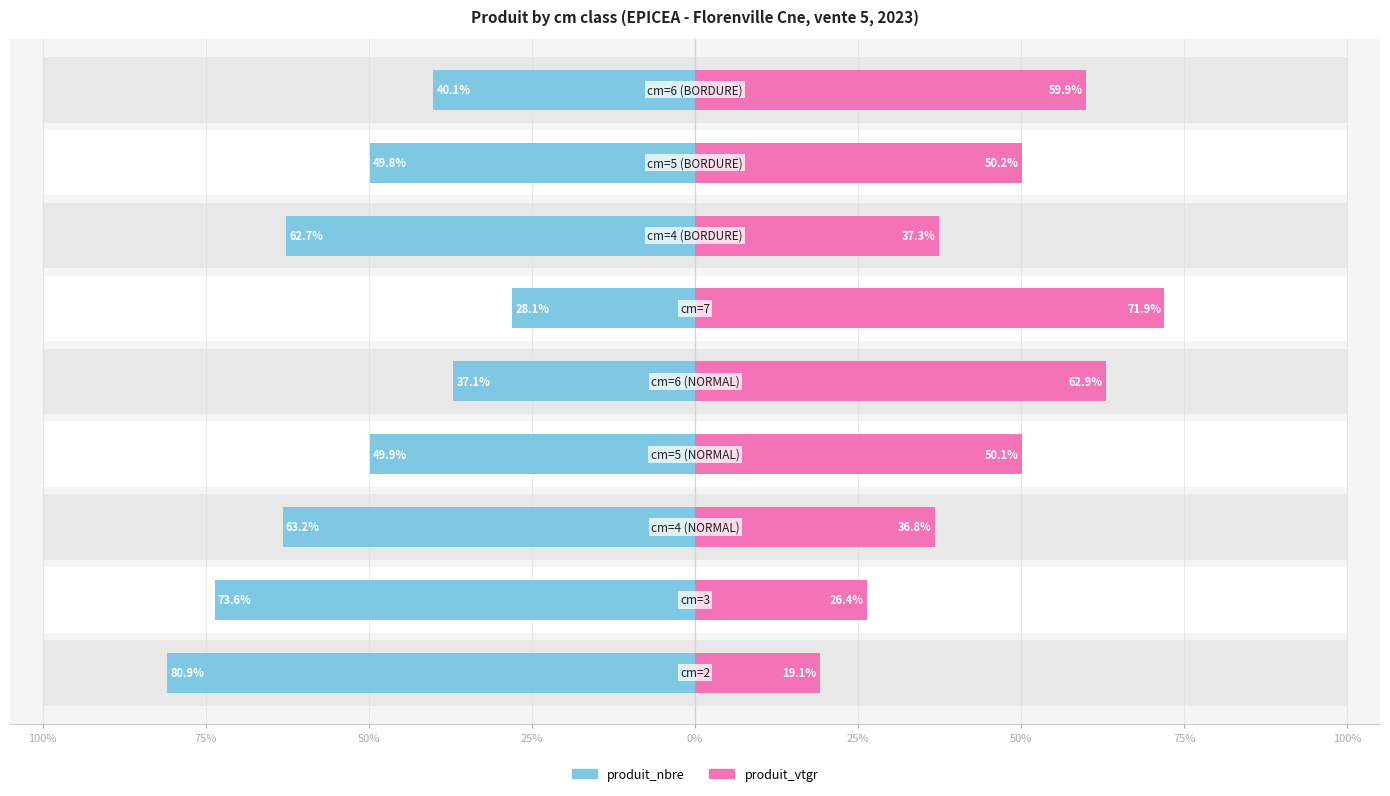

Rank the series by their maximum value, from highest to lowest.

produit_nbre, produit_vtgr